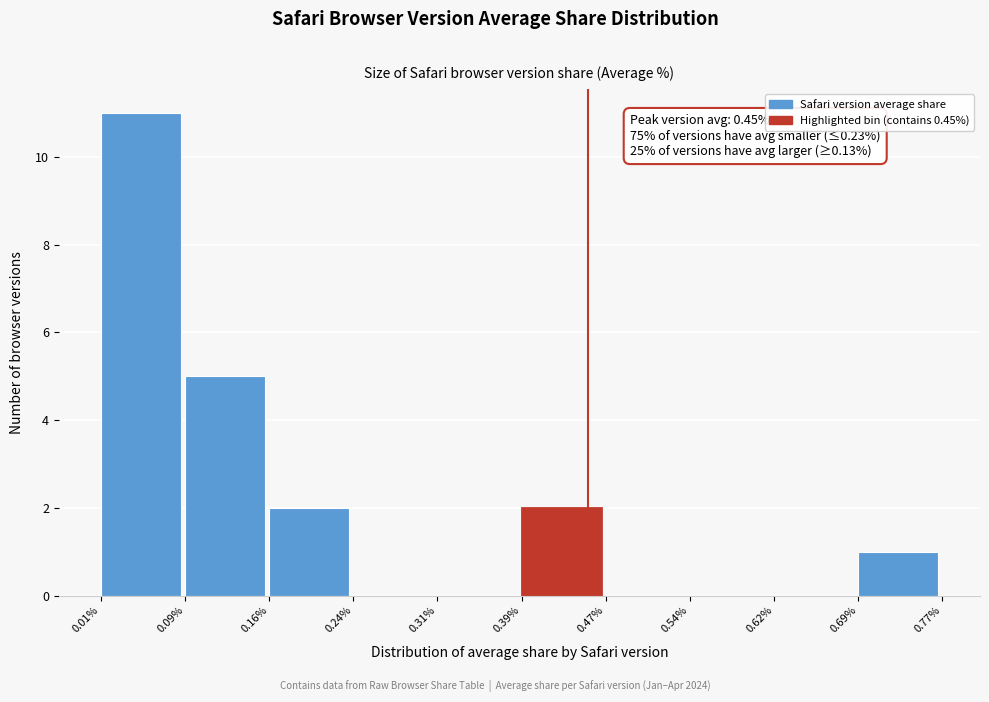

Which range on the x-axis has the tallest bar?

0.01% to 0.09%